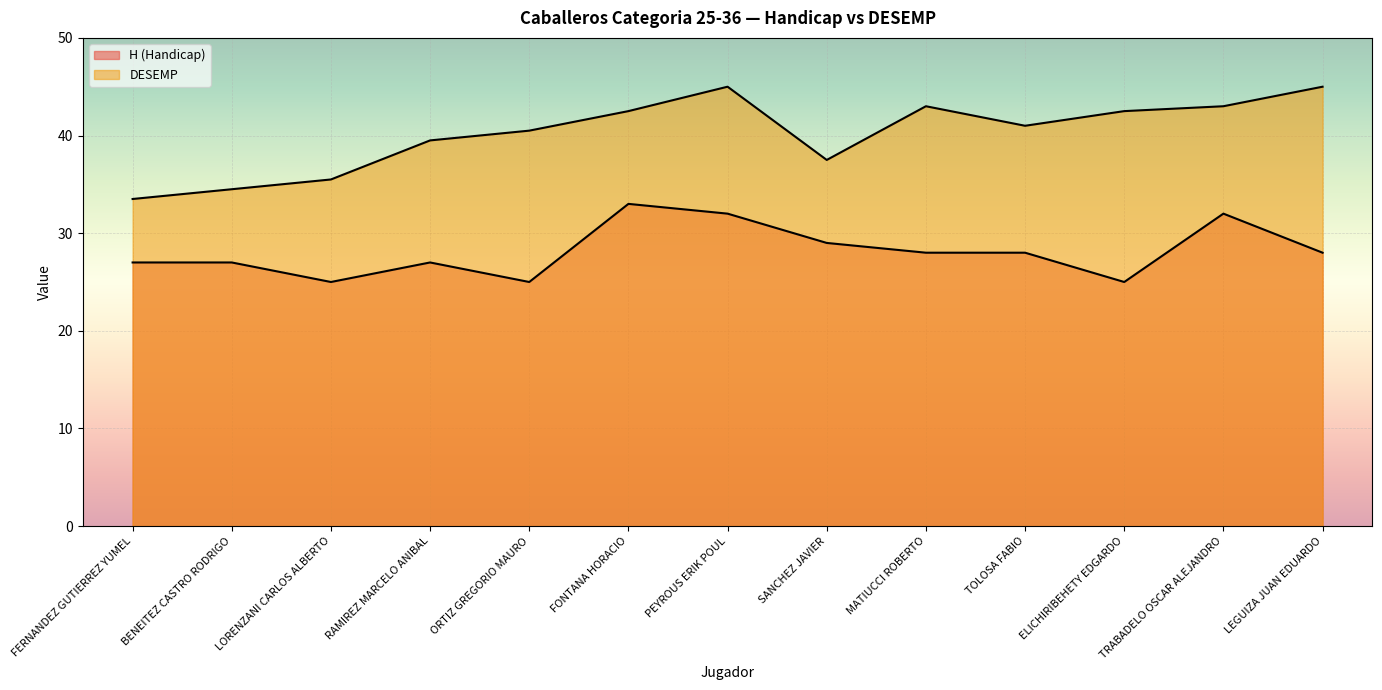

At which label does DESEMP reach its minimum?

FERNANDEZ GUTIERREZ YUMEL